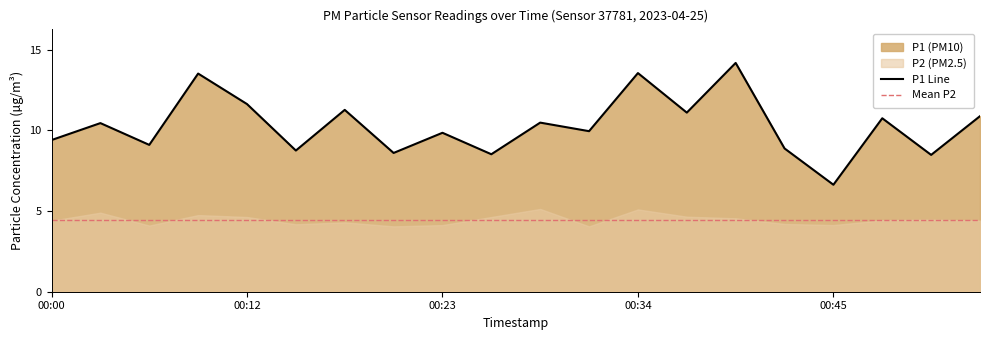

Reading left to right, extract all data points from this chart.

9.4	10.4	9.1	13.5	11.6	8.8	11.3	8.6	9.8	8.5	10.5	9.9	13.6	11.1	14.2	8.9	6.6	10.8	8.5	10.9